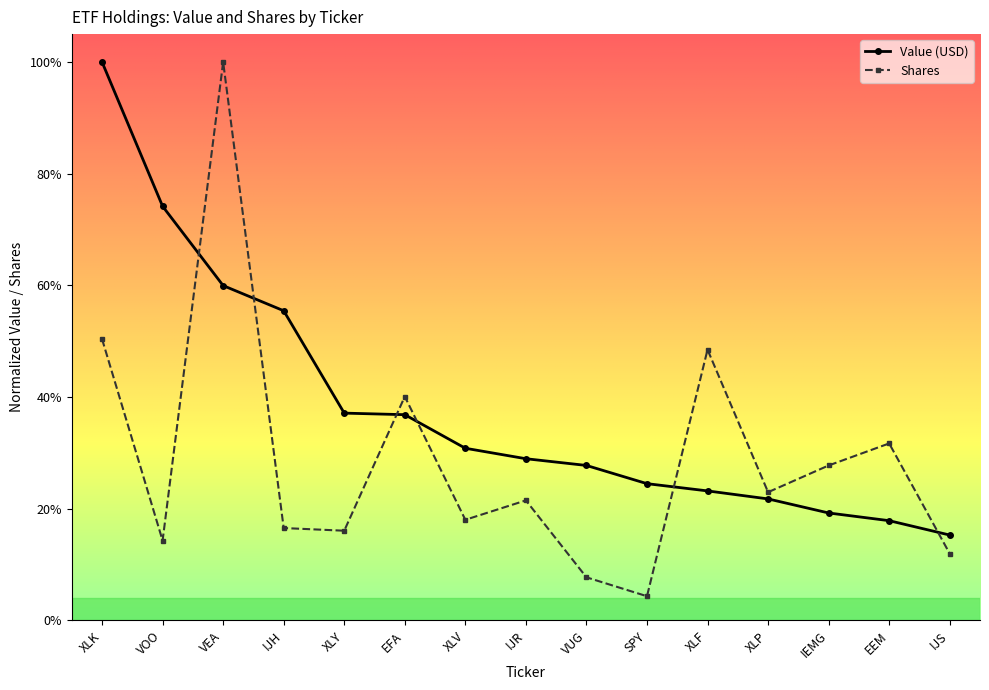

Is this an area chart (filled region under the line)?

No